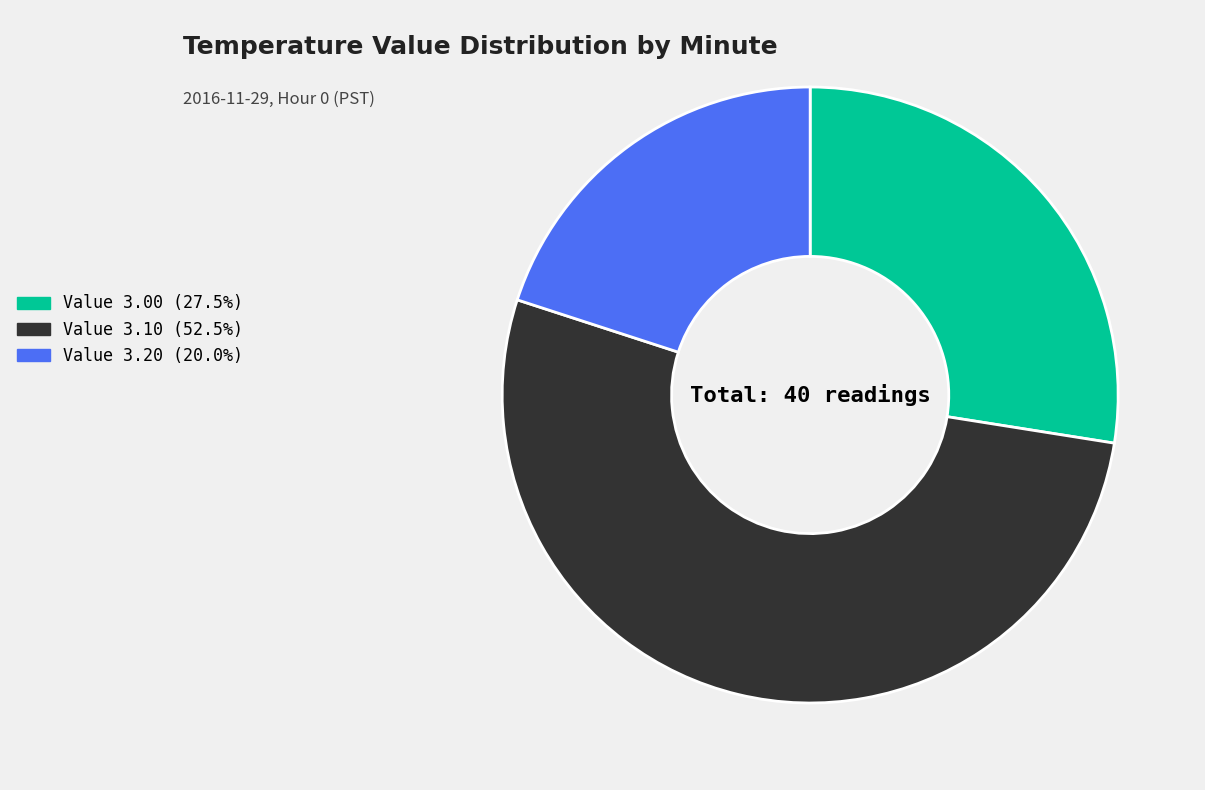

What is the ratio of the value at Value 3.10 (52.5%) to the value at Value 3.00 (27.5%)?

1.9